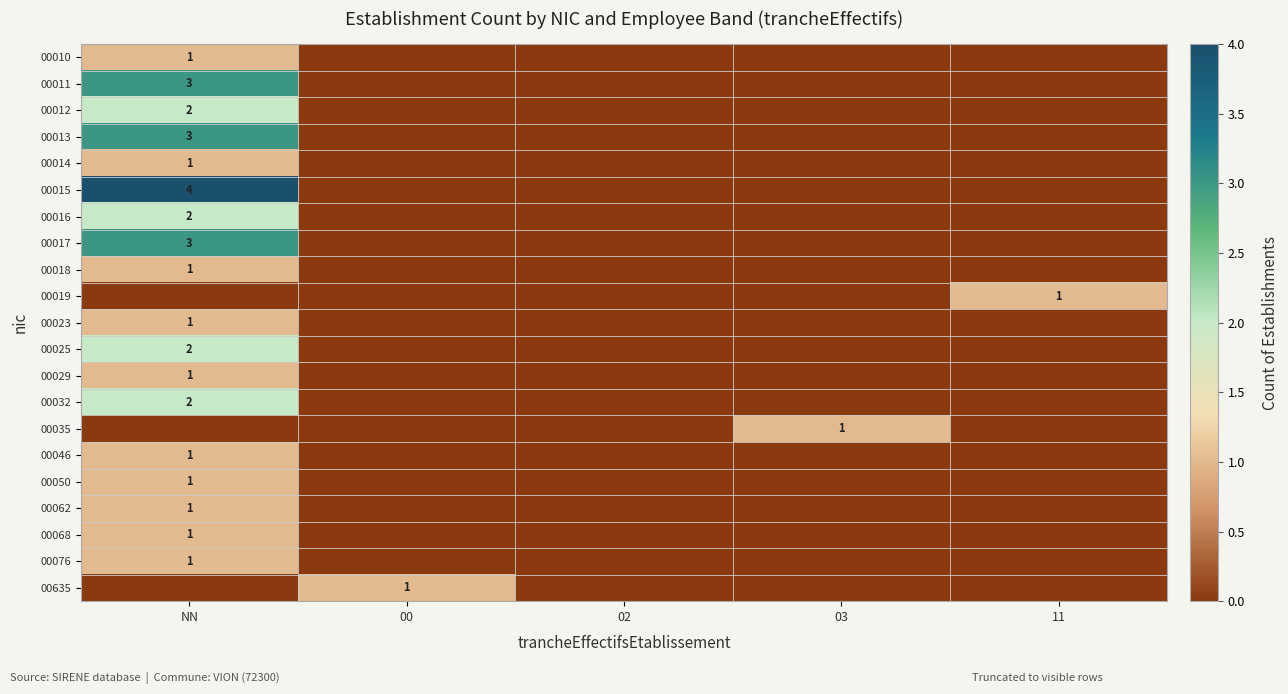

At how many categories does at least one series exceed 2?

1